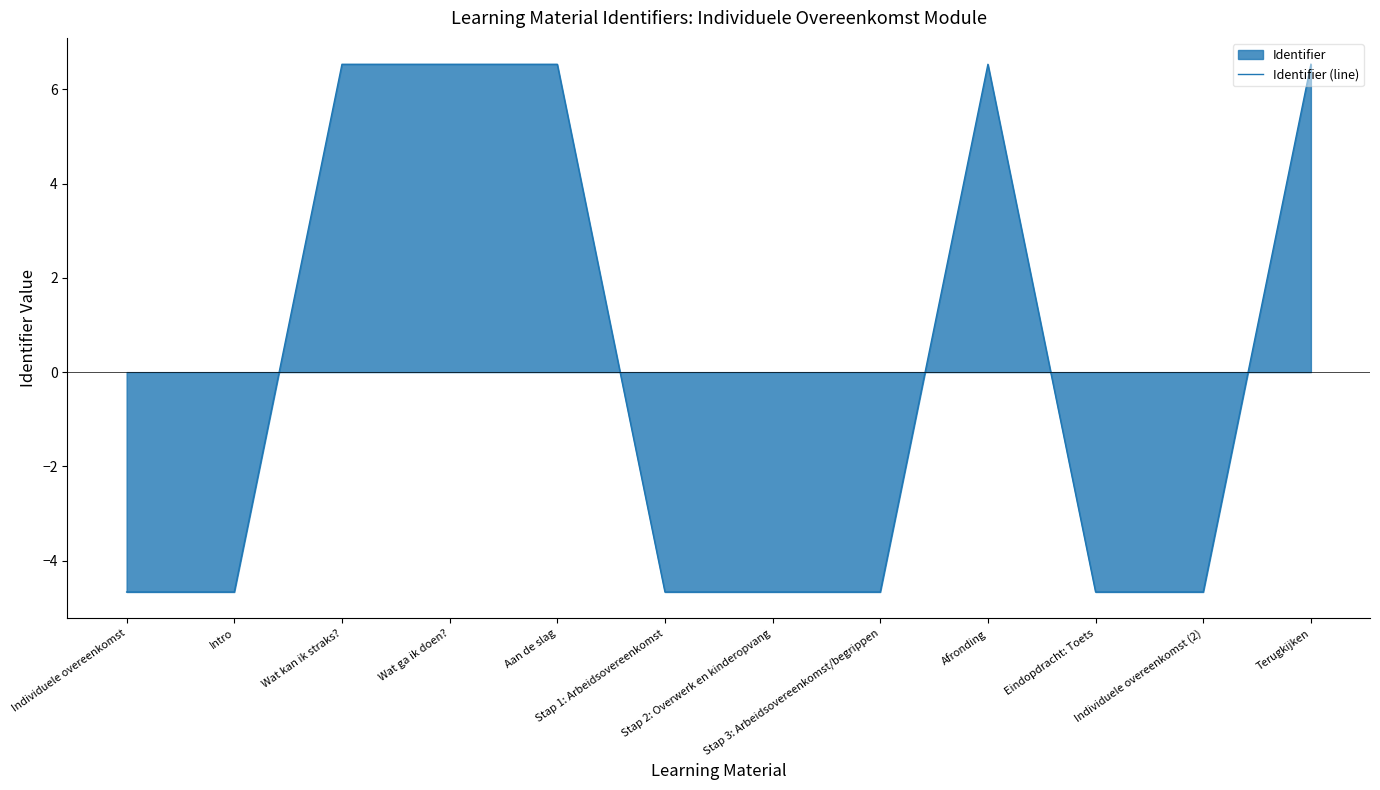

Where is the data nearest to the value 0?

Individuele overeenkomst (2)